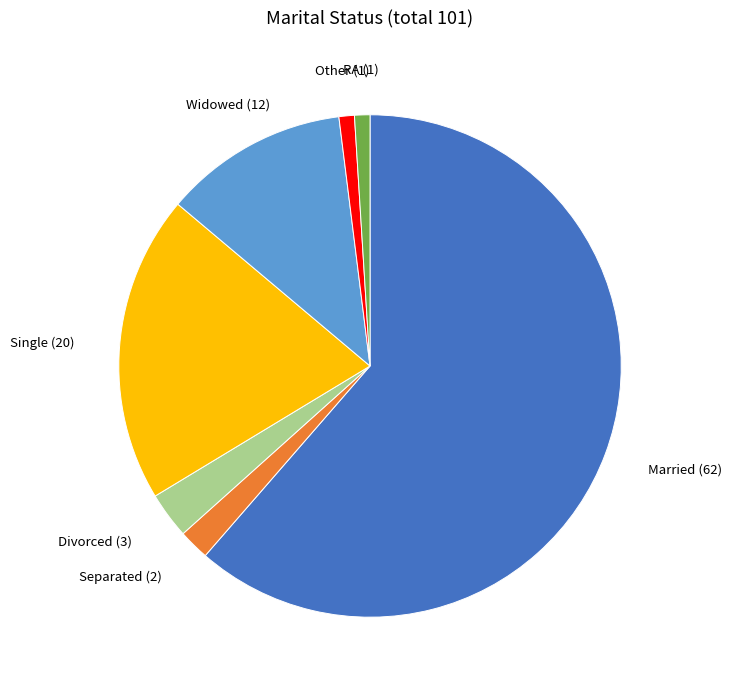

Does any single category account for the majority?

Yes